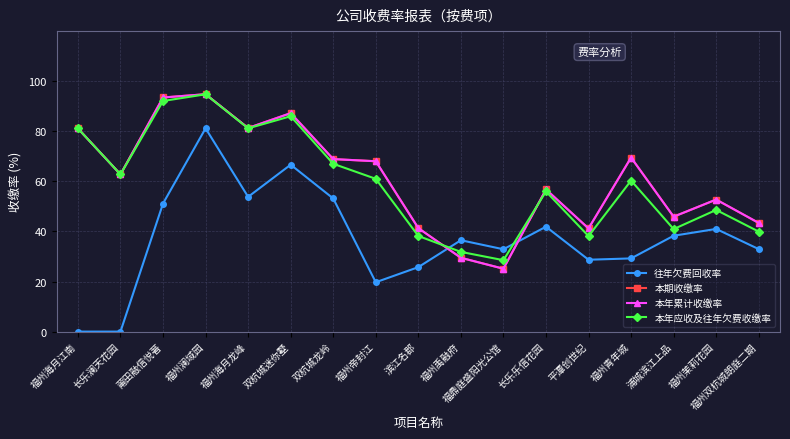

At which category does 本年应收及往年欠费收缴率 reach its first local valley?

长乐澜天花园